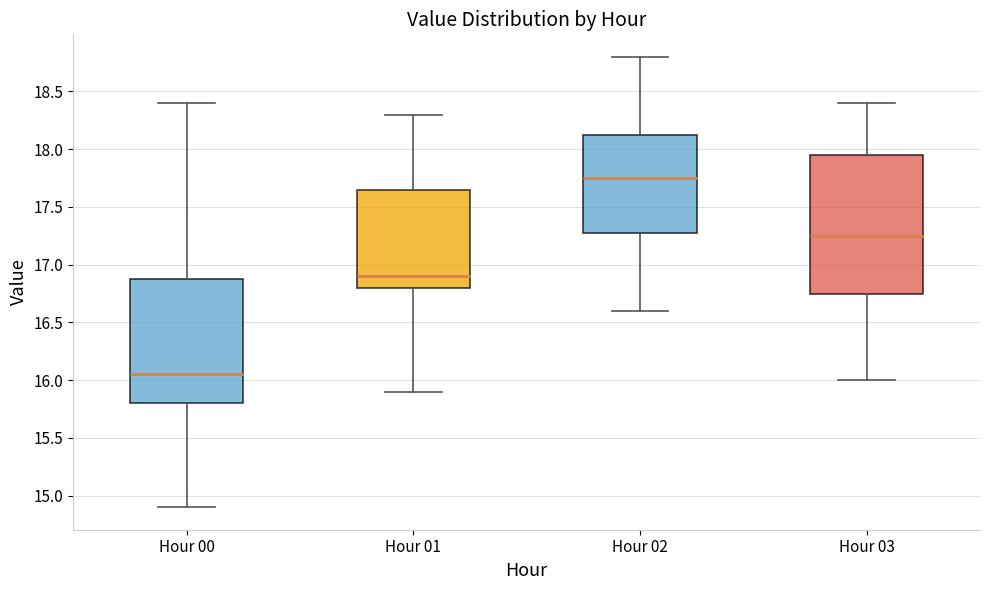

Which box has the highest median line?

Hour 02